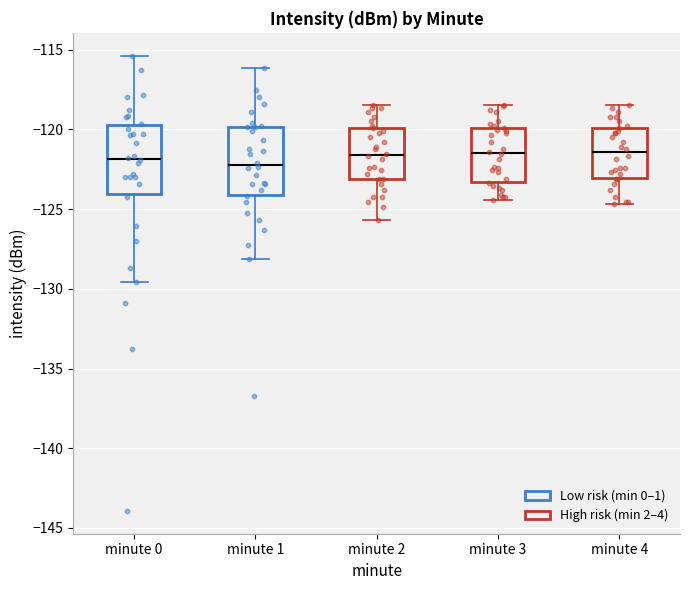

Where does the lower whisker of the box for minute 2 end on the y-axis? The values are not printed on the chart, so give them approximately, as read against the axis.

-125.5